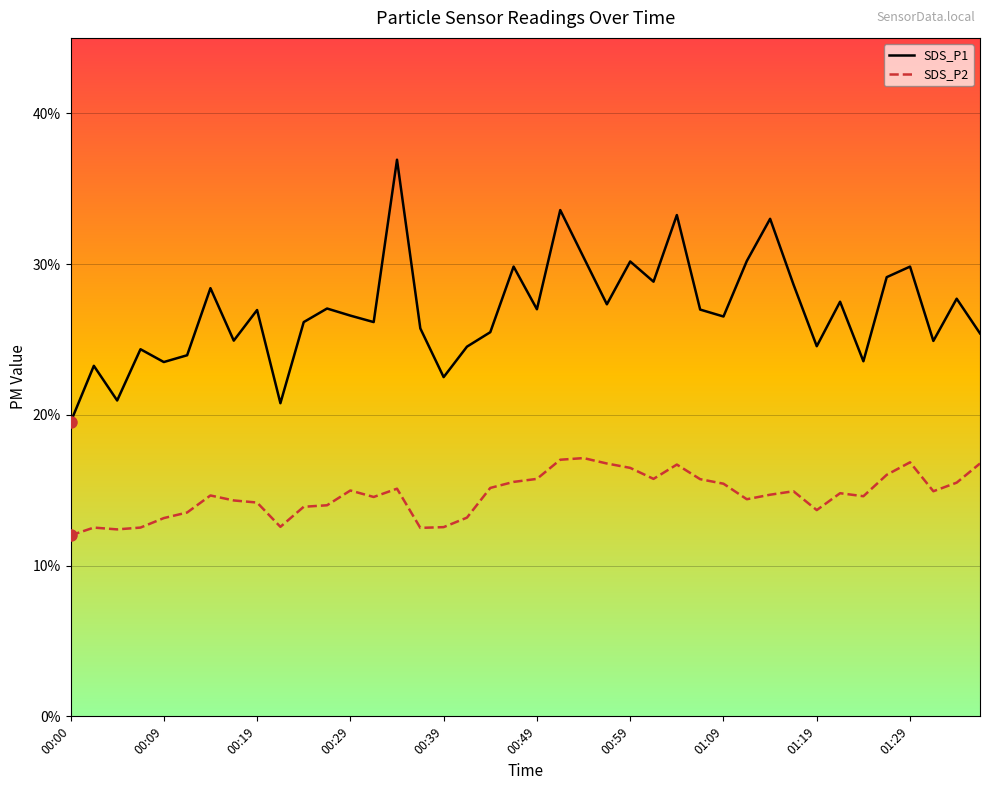

Does the chart display data point markers on the line(s)?

No